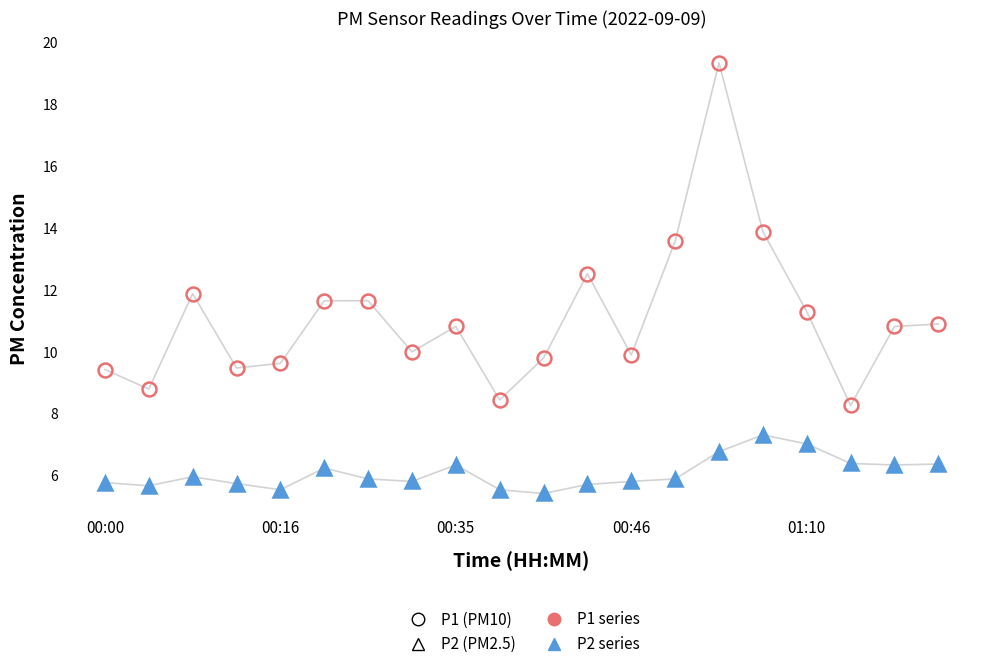

What is the smallest value displayed?

5.4